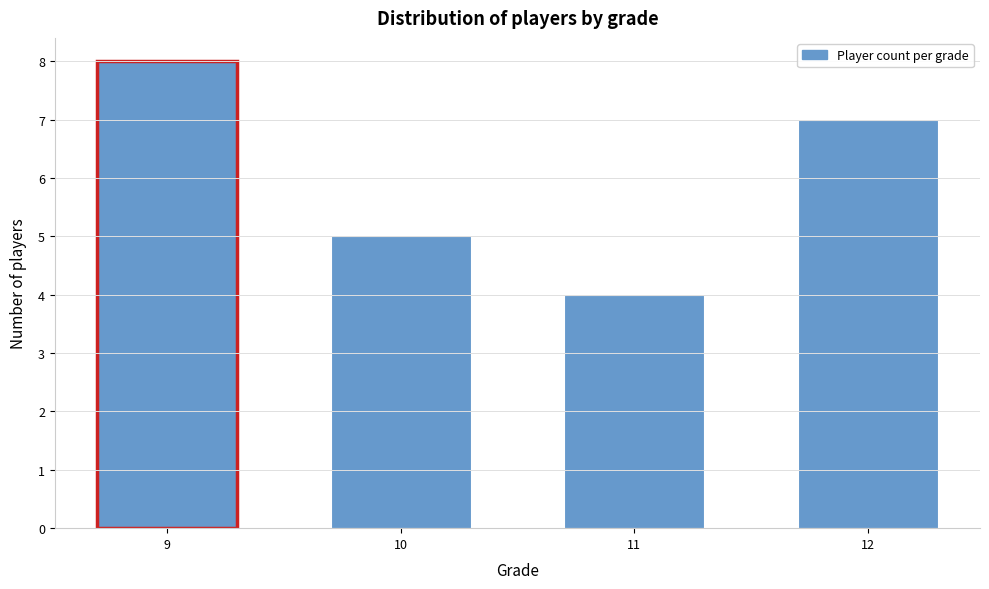

Reading left to right, transcribe all the data shown in this chart.

8	5	4	7